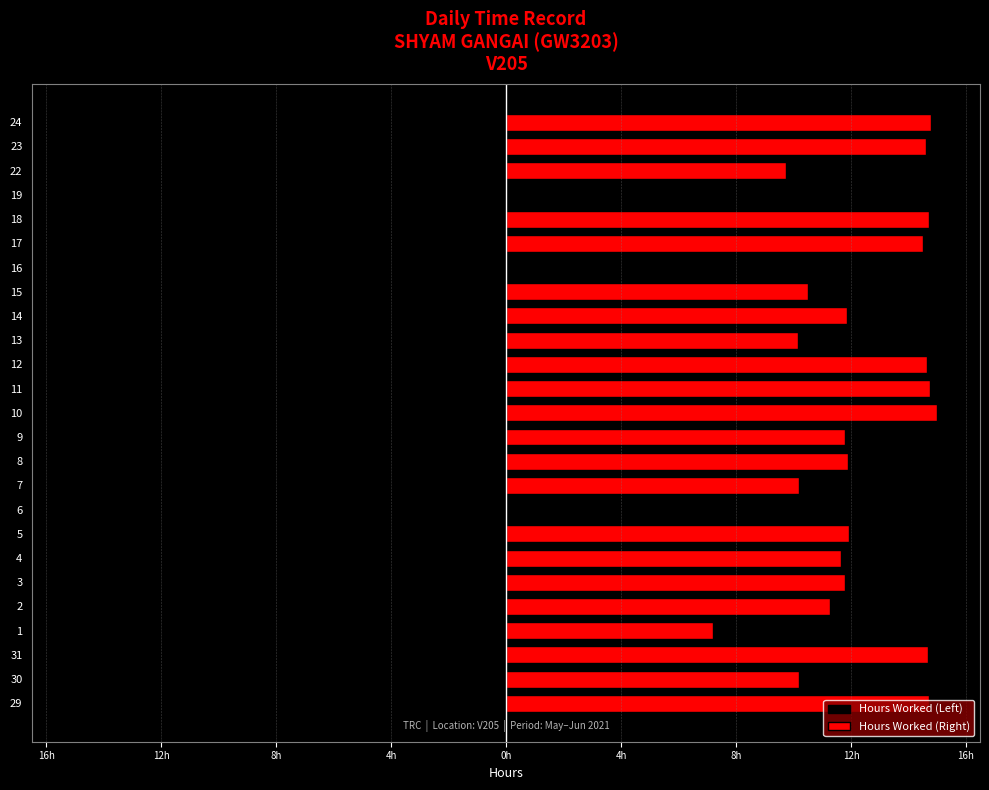

Are the bars grouped side by side (vs. stacked)?

Yes